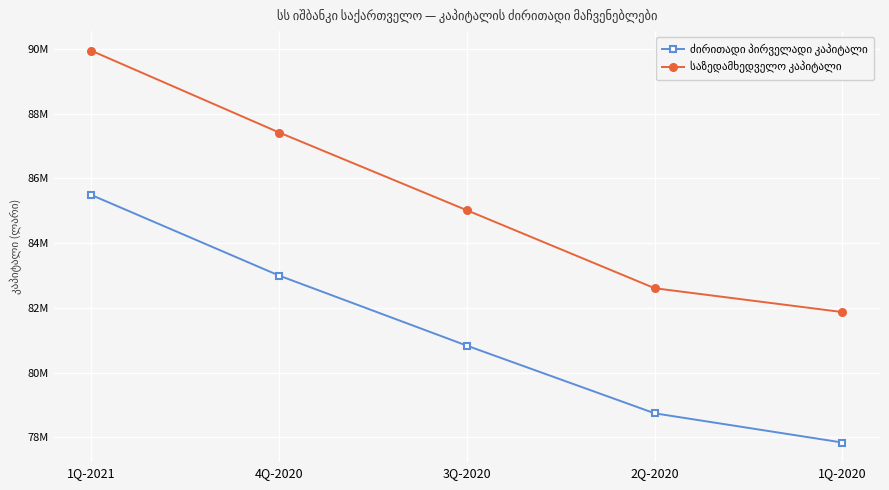

What is the value of the საზედამხედველო კაპიტალი point at the 1st from the left?

89949917.0